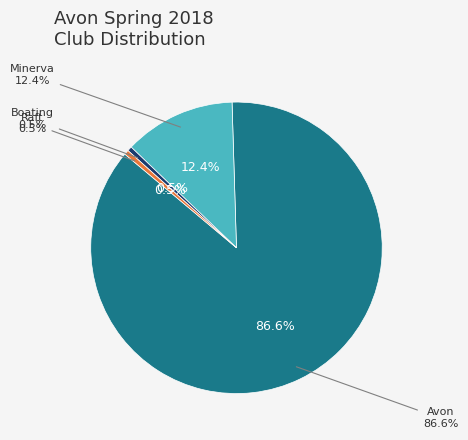

The Raft slice represents 1% of the pie. True or false?

True